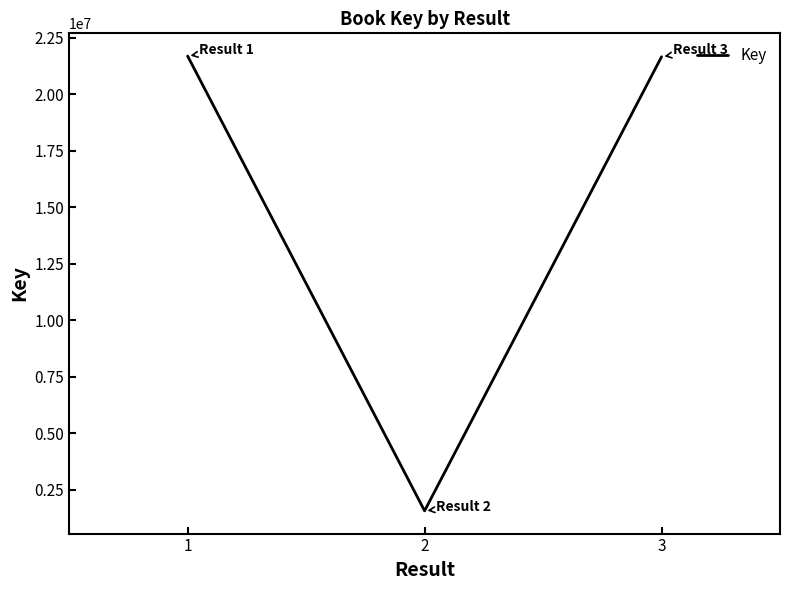

Approximately how many times larger is the value at 1 compared to 2?

13.8